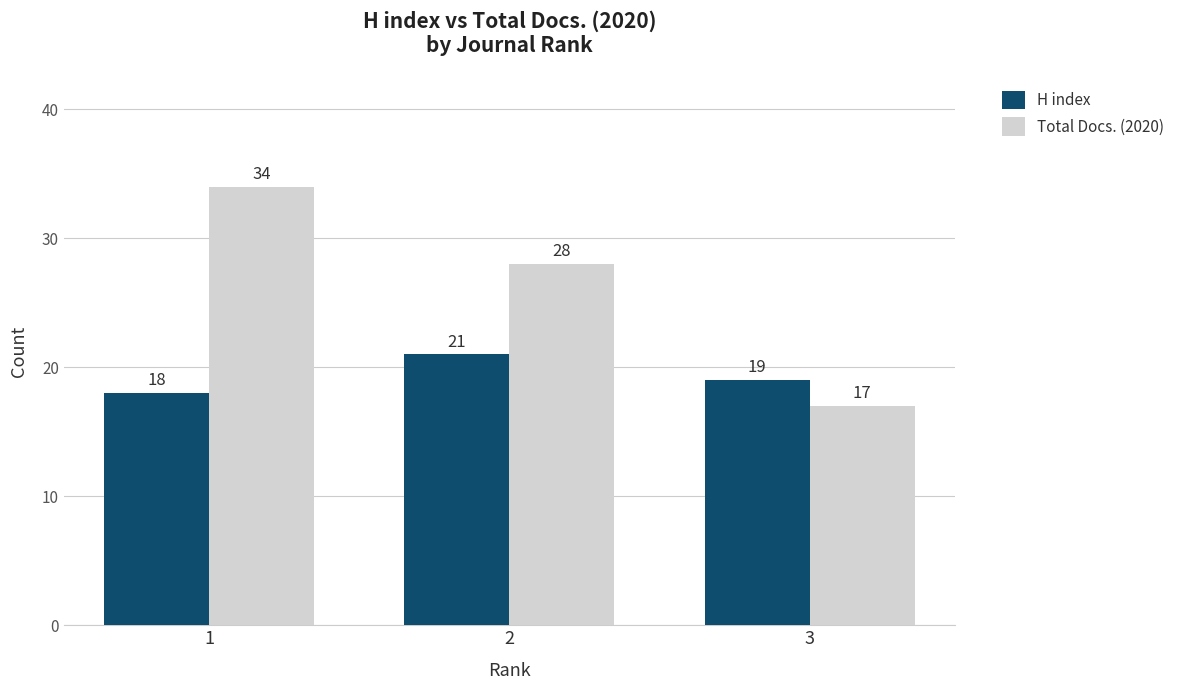

Count the H index values in the range 18 to 21.

3